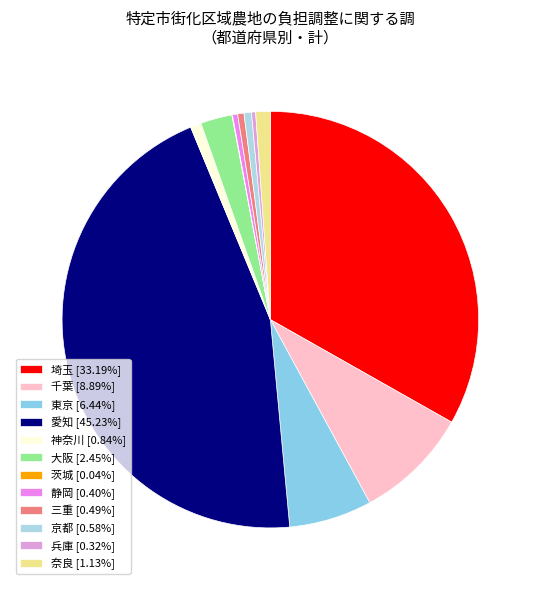

What percentage do 千葉 and 静岡 together represent?

9.3%